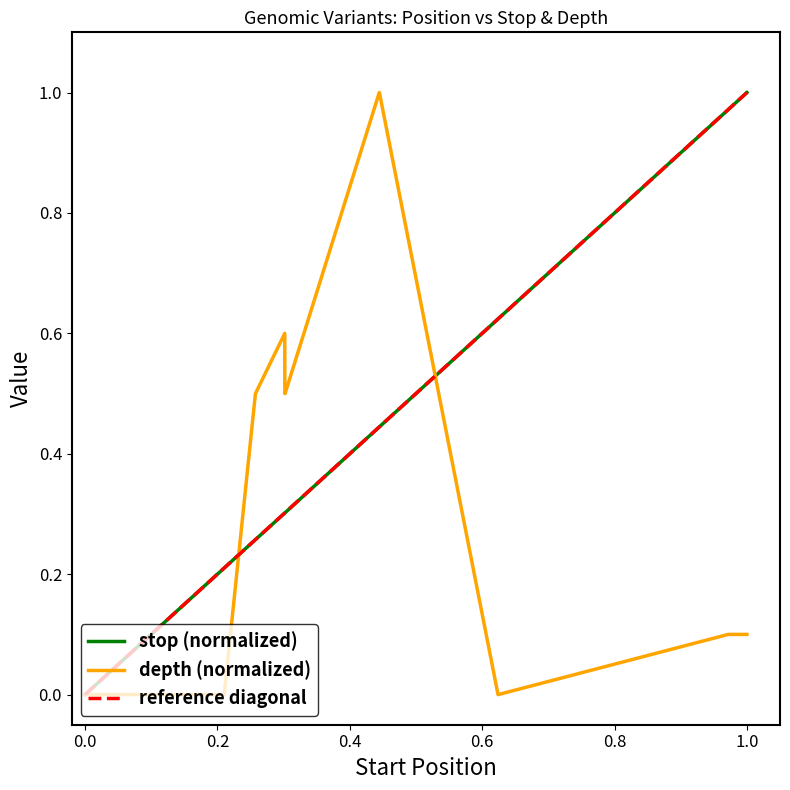

True or false: stop and depth cross at least once.

True